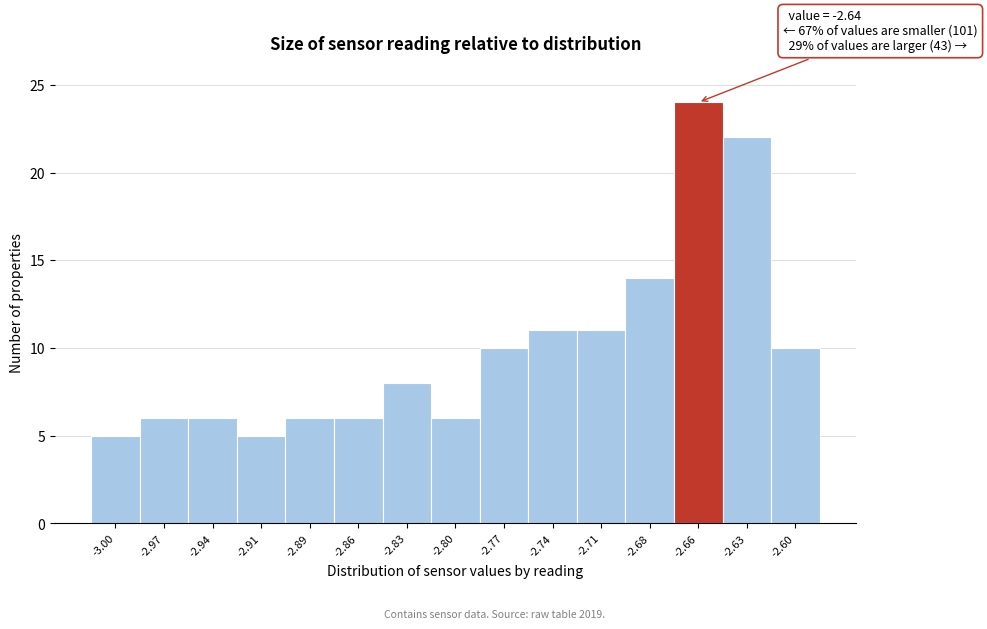

Reading left to right, extract all data points from this chart.

-3.00=5	-2.97=6	-2.94=6	-2.91=5	-2.89=6	-2.86=6	-2.83=8	-2.80=6	-2.77=10	-2.74=11	-2.71=11	-2.68=14	-2.66=24	-2.63=22	-2.60=10